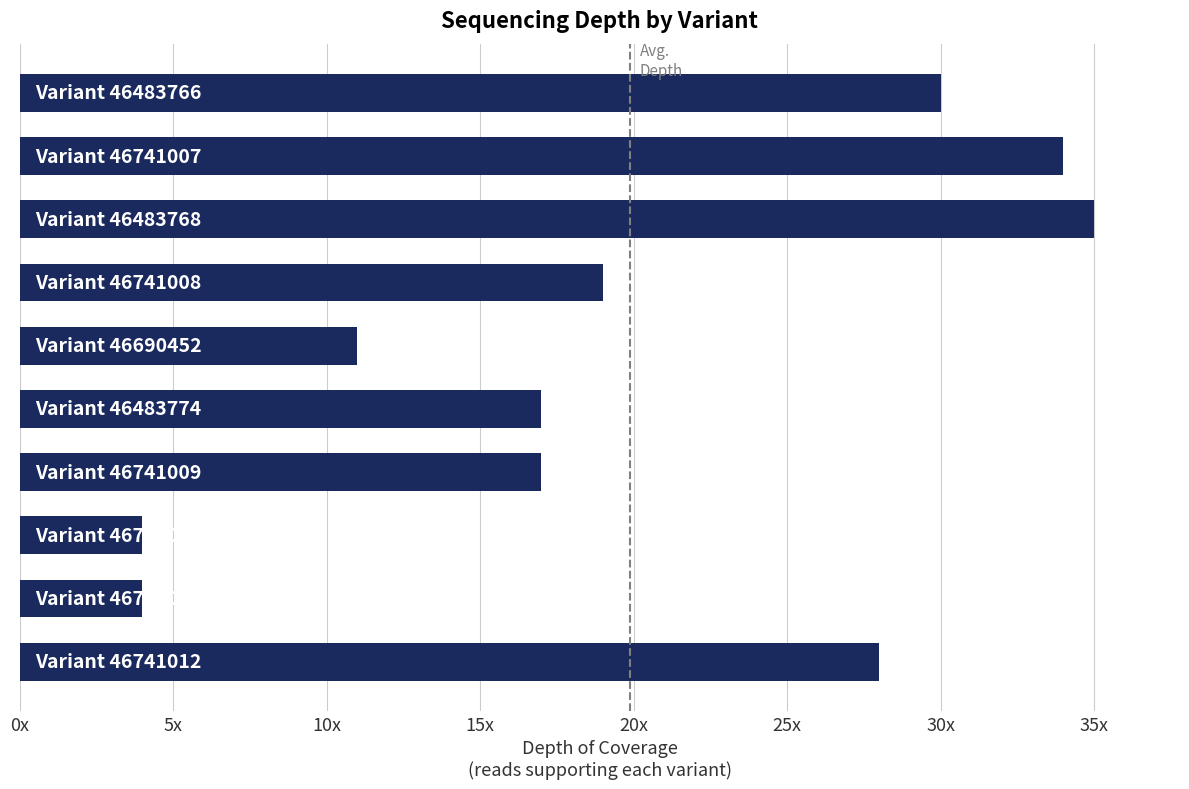

What is the difference between the maximum and minimum values?

31